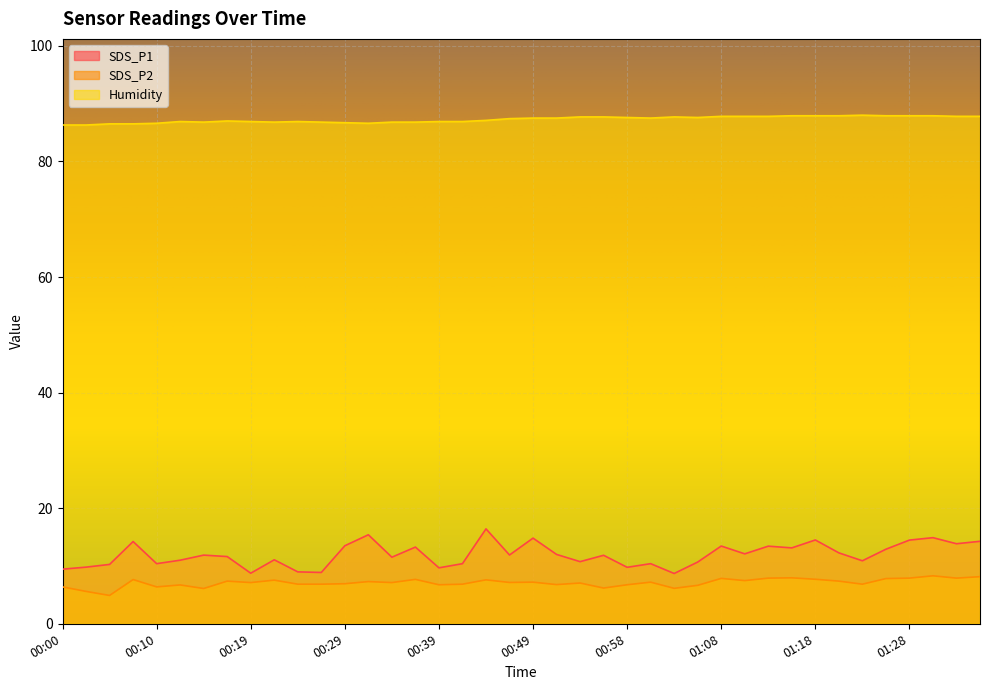

Does the chart display data point markers on the line(s)?

No